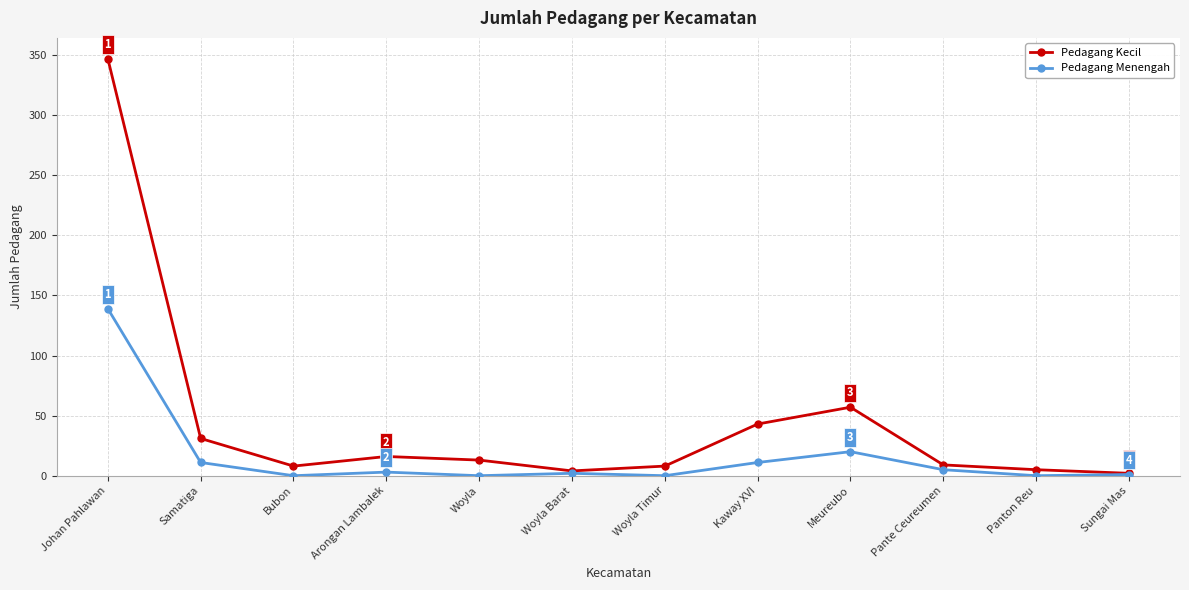

The value of Pedagang Kecil at Samatiga is 50. True or false?

False